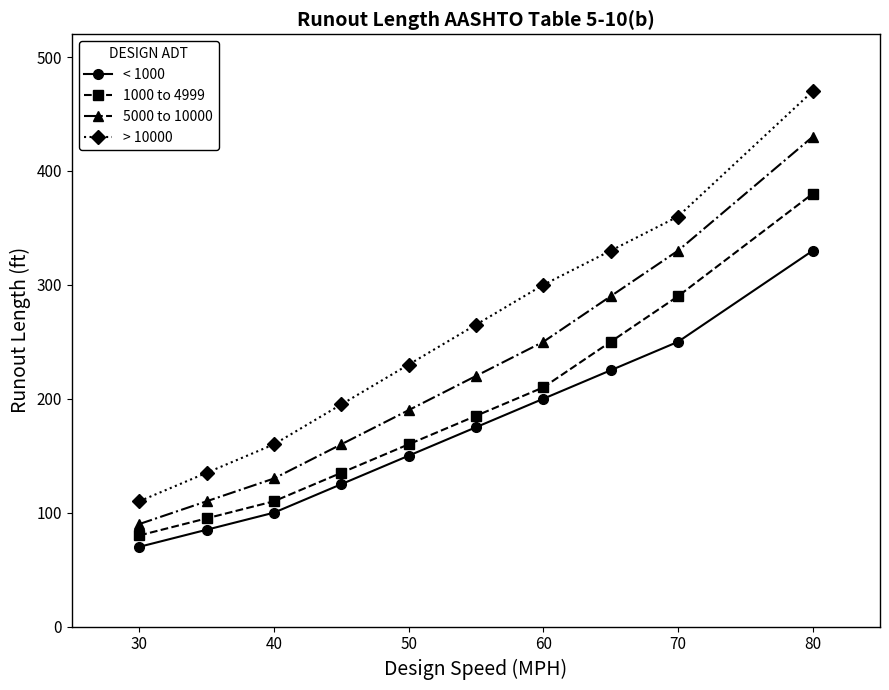

What is the average value of the 1000 to 4999 series?

190